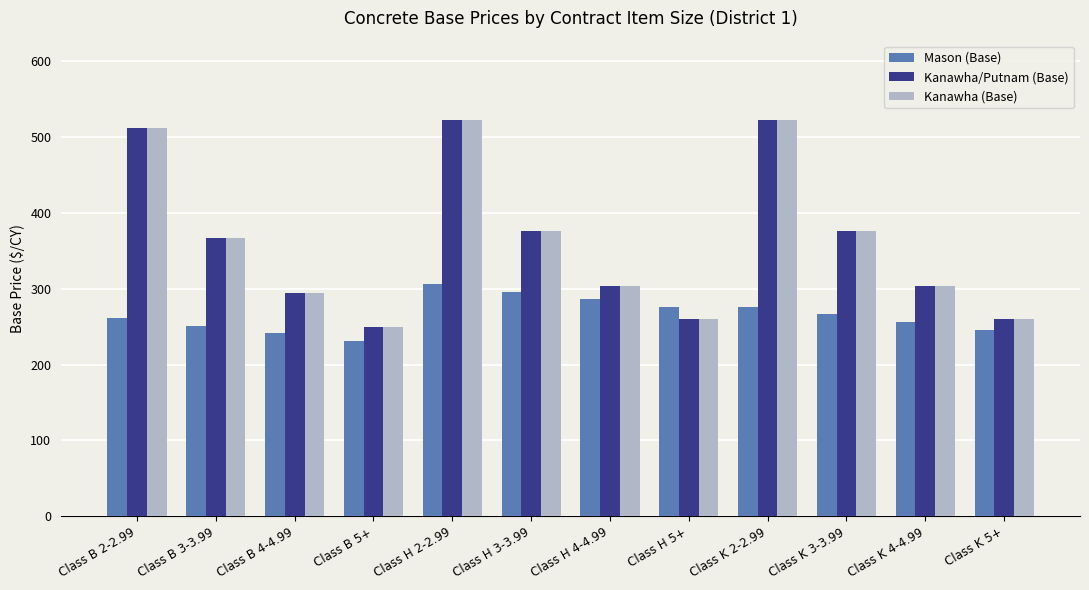

What is the label of the 1st bar from the right?

Class K 5+